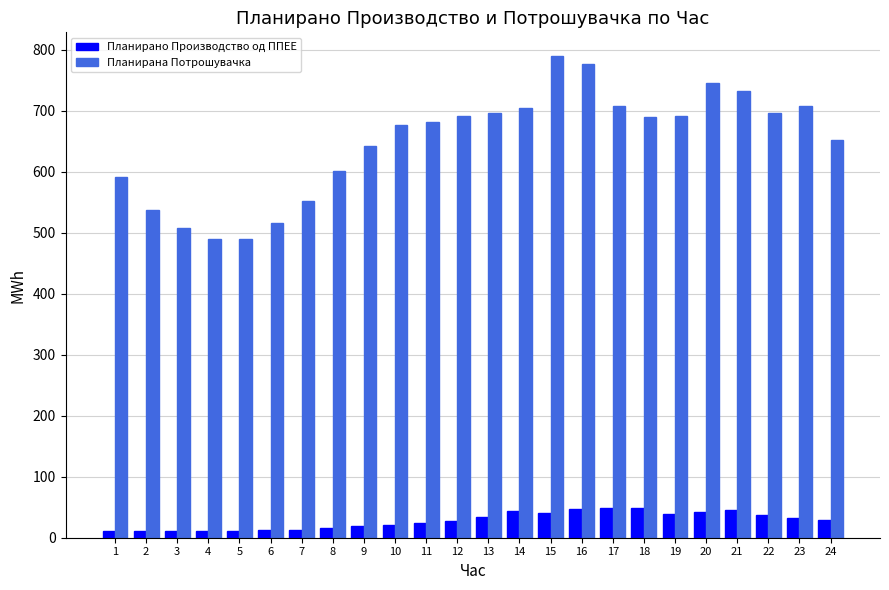

Rank the series at 23 from highest to lowest value.

Планирана Потрошувачка, Планирано Производство од ППЕЕ